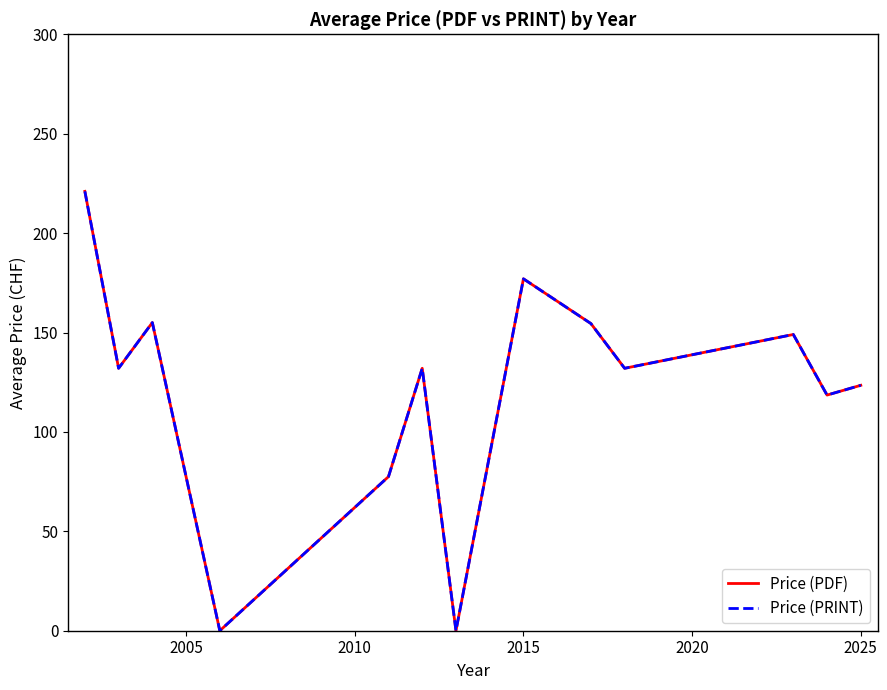

Reading left to right, list all the values displayed in this chart.

Price (PDF): 221.0	132.0	155.0	0.0	77.5	132.0	0.0	177.0	154.5	132.0	149.0	118.5	123.4
Price (PRINT): 221.0	132.0	155.0	0.0	77.5	132.0	0.0	177.0	154.5	132.0	149.0	118.5	123.4